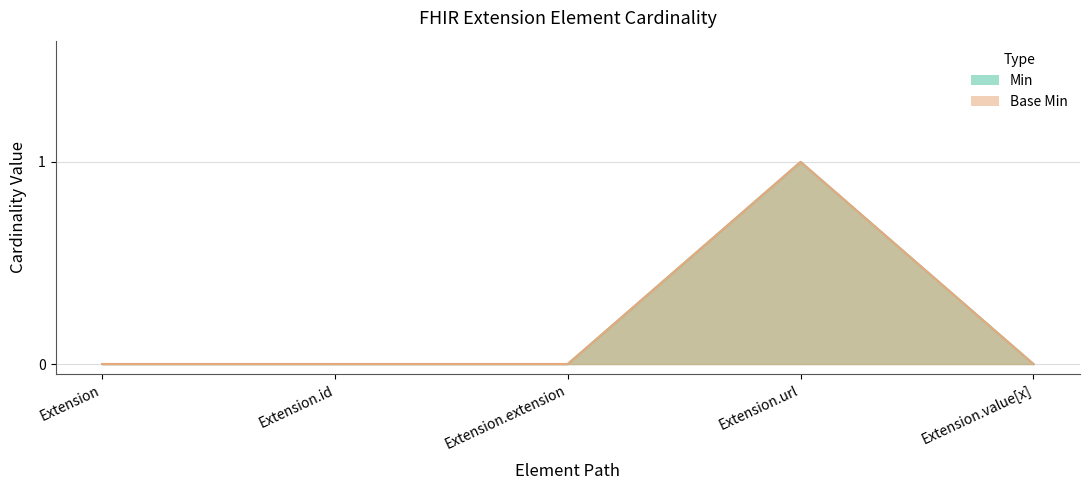

True or false: Min and Base Min intersect in this chart.

False